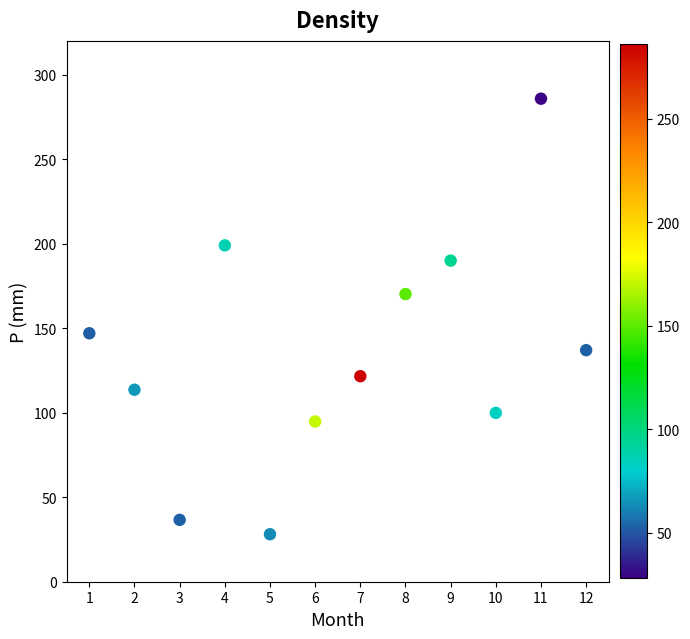

What is the average Y value?

135.3